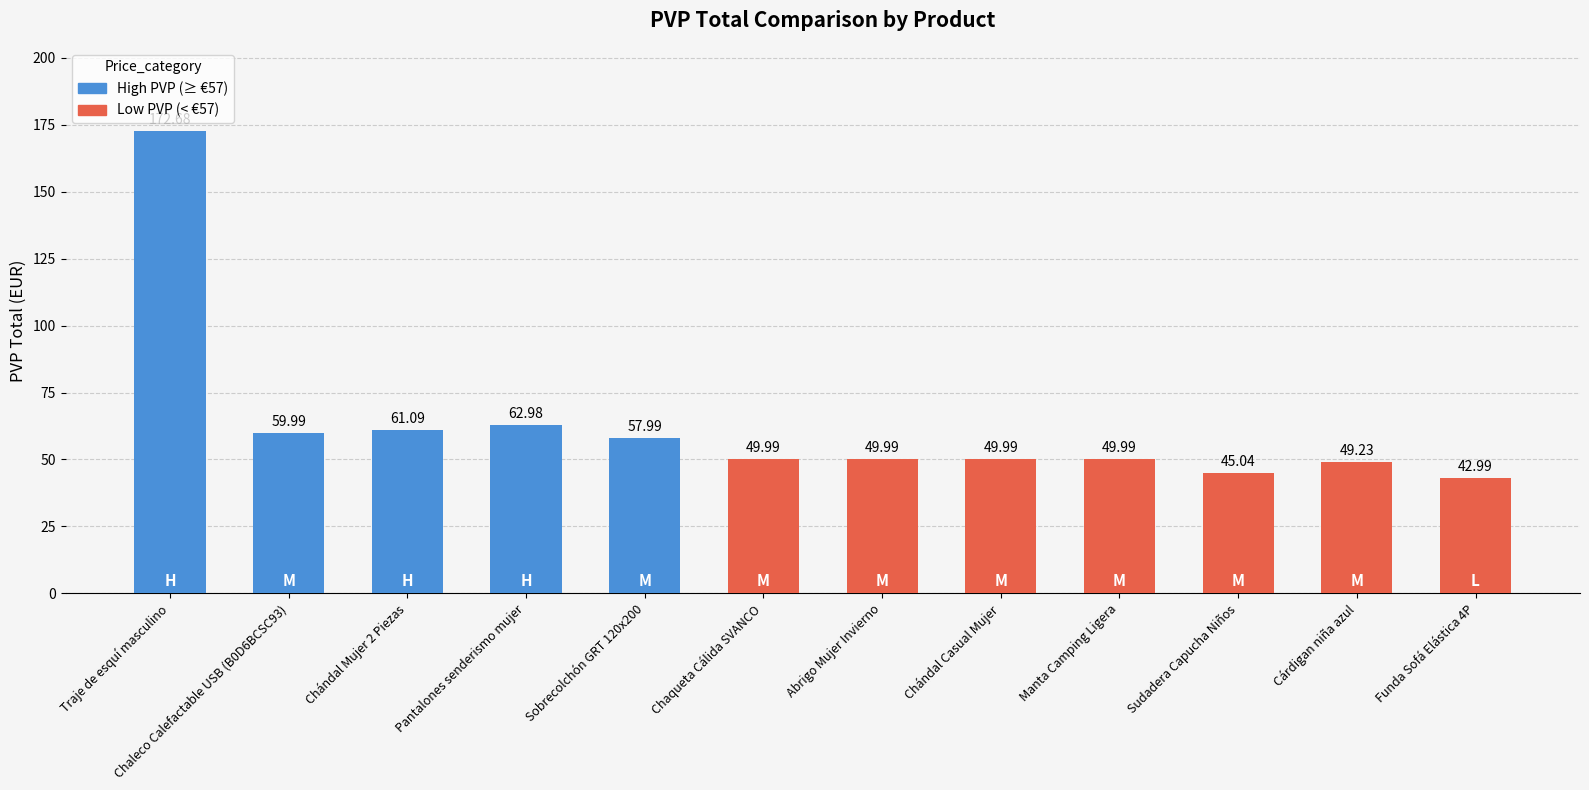

How many bars are there in total?

12